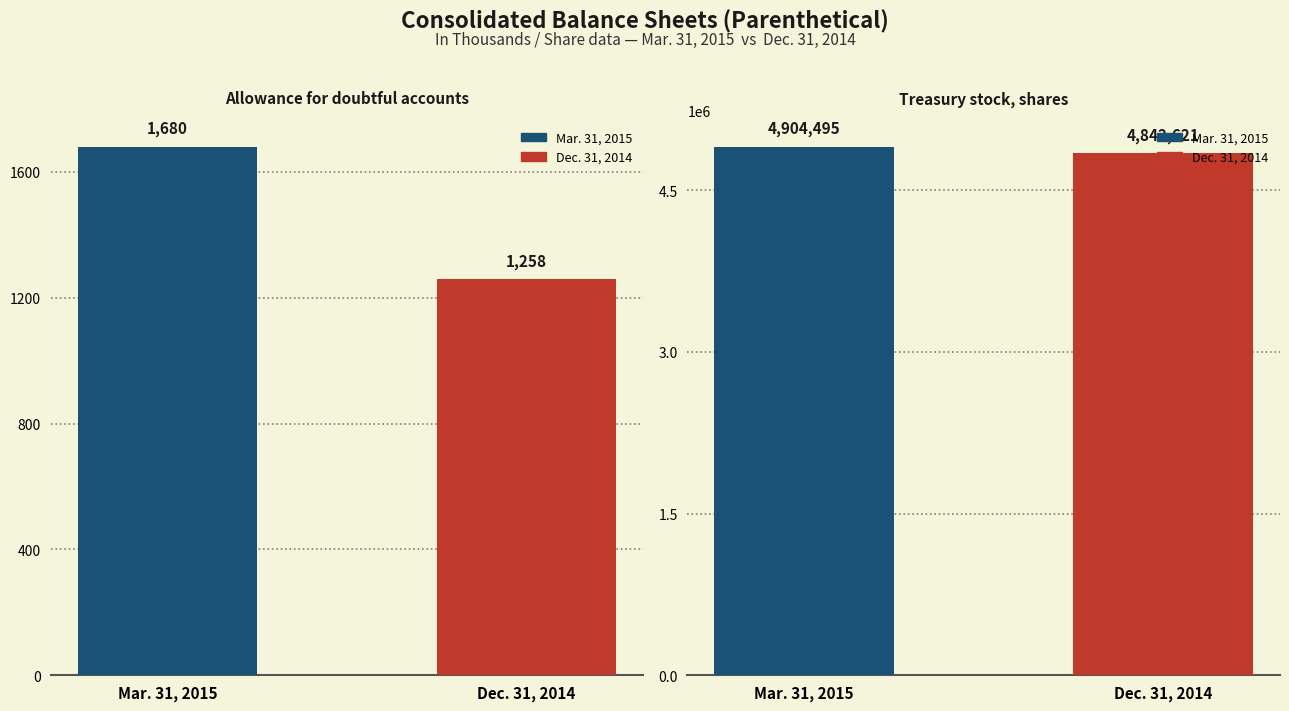

Which series has the largest total across all categories?

Treasury stock, shares